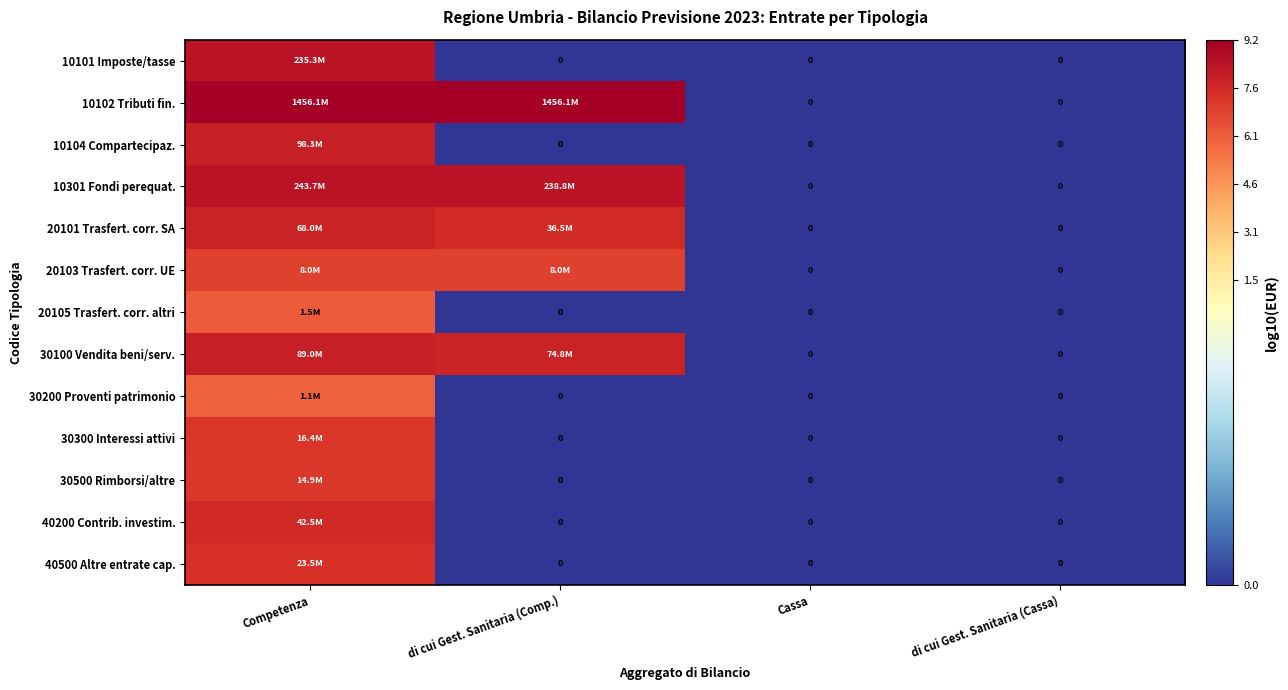

What is the difference between the 10101 Imposte/tasse values at Competenza and di cui Gest. Sanitaria (Comp.)?

8.4